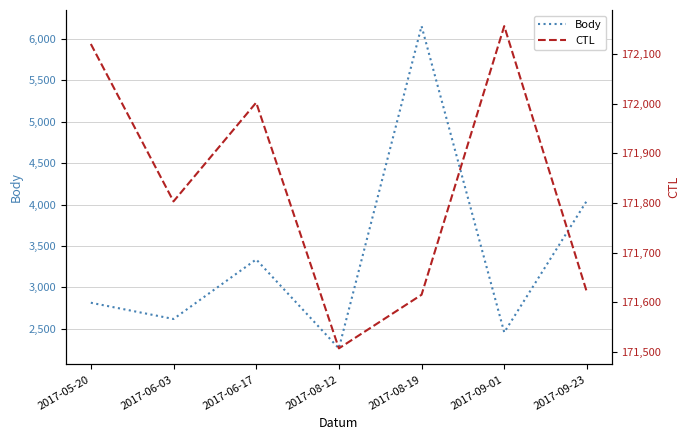

What is the spread (max minus min) of values at 2017-08-12?

169244